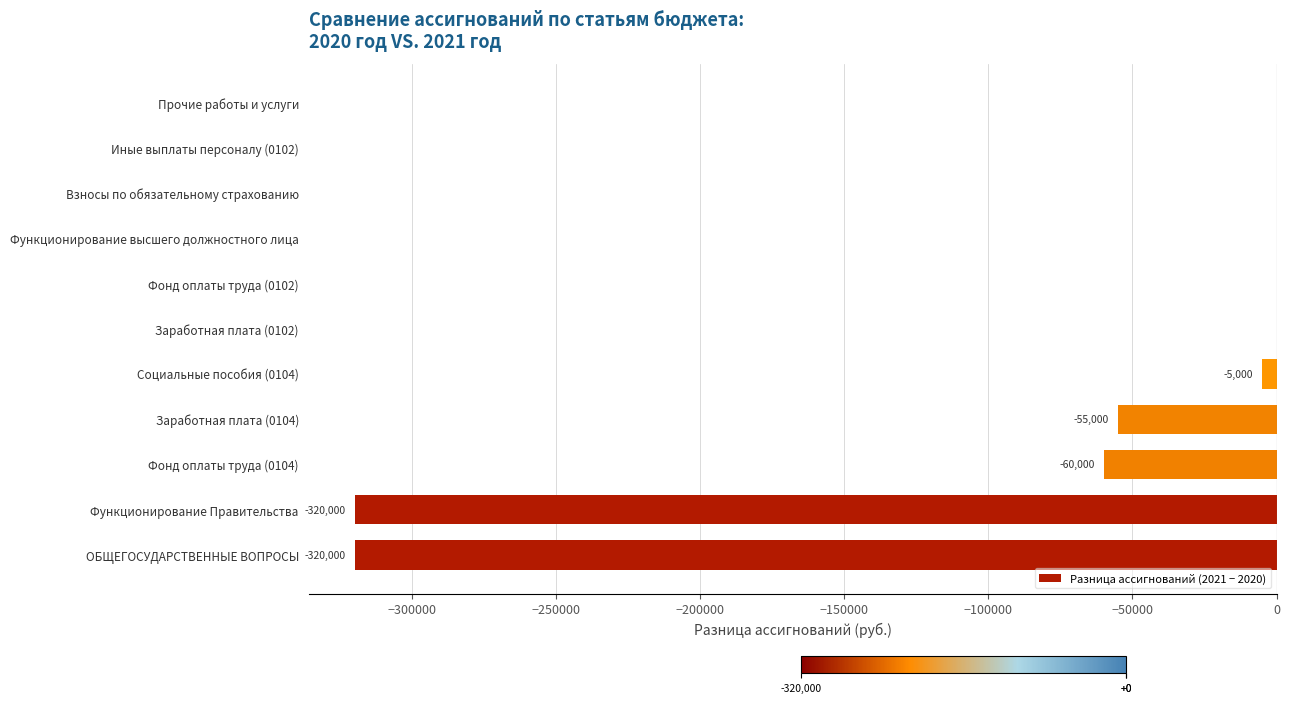

What is the sum of all values?

-760000